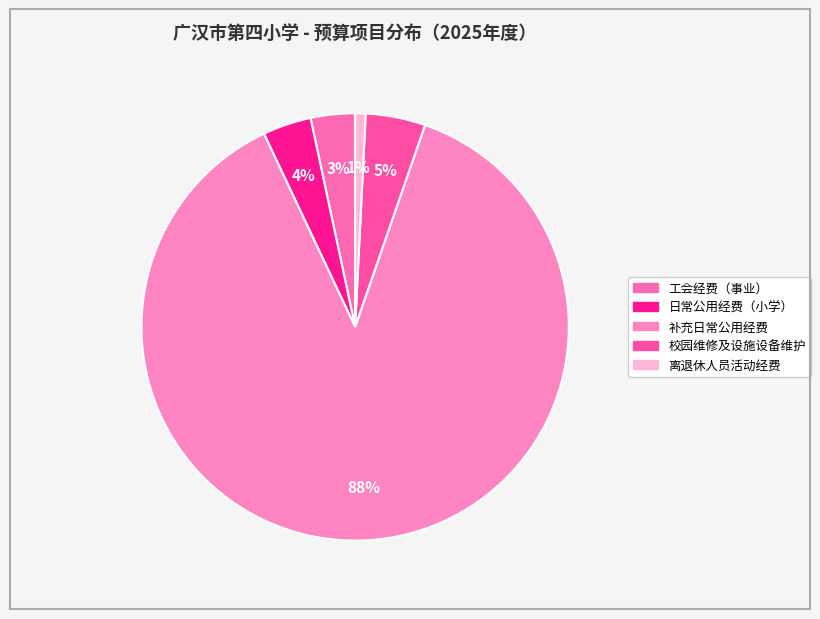

To the nearest percent, what portion does 校园维修及设施设备维护 represent?

5%